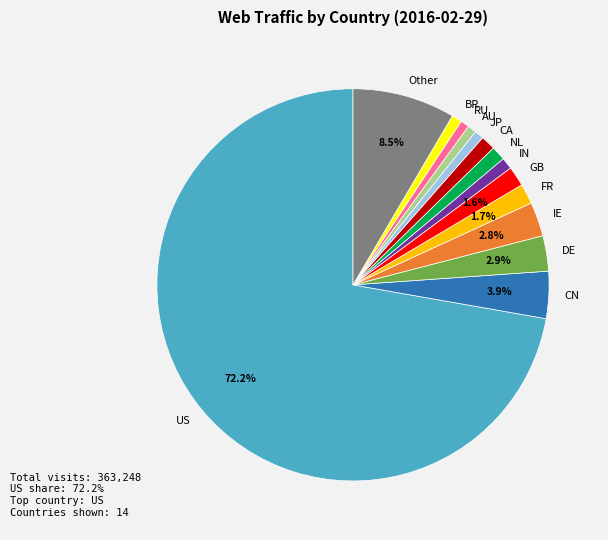

Which has a higher value, FR or IE?

IE